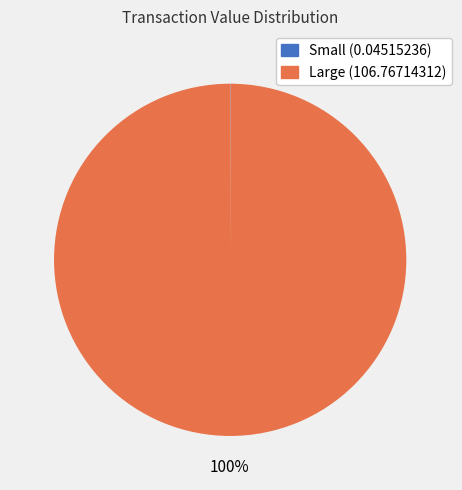

To the nearest percent, what is the average slice percentage?

50%